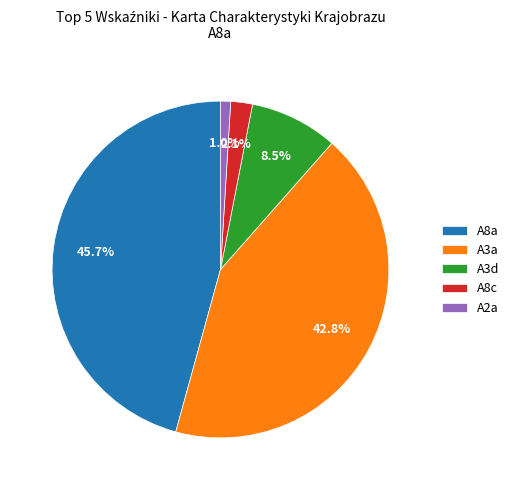

Which category has the biggest portion of the pie?

A8a